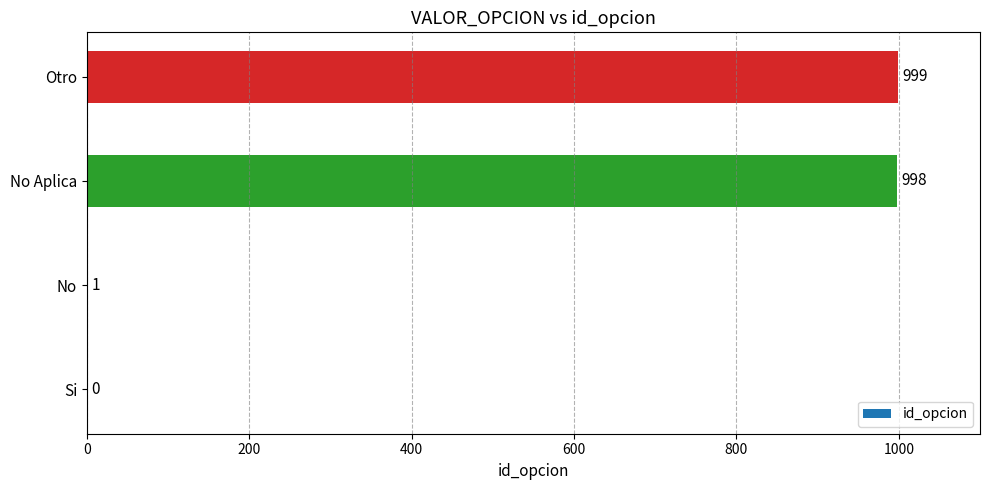

Where is the data nearest to the value 499?

No